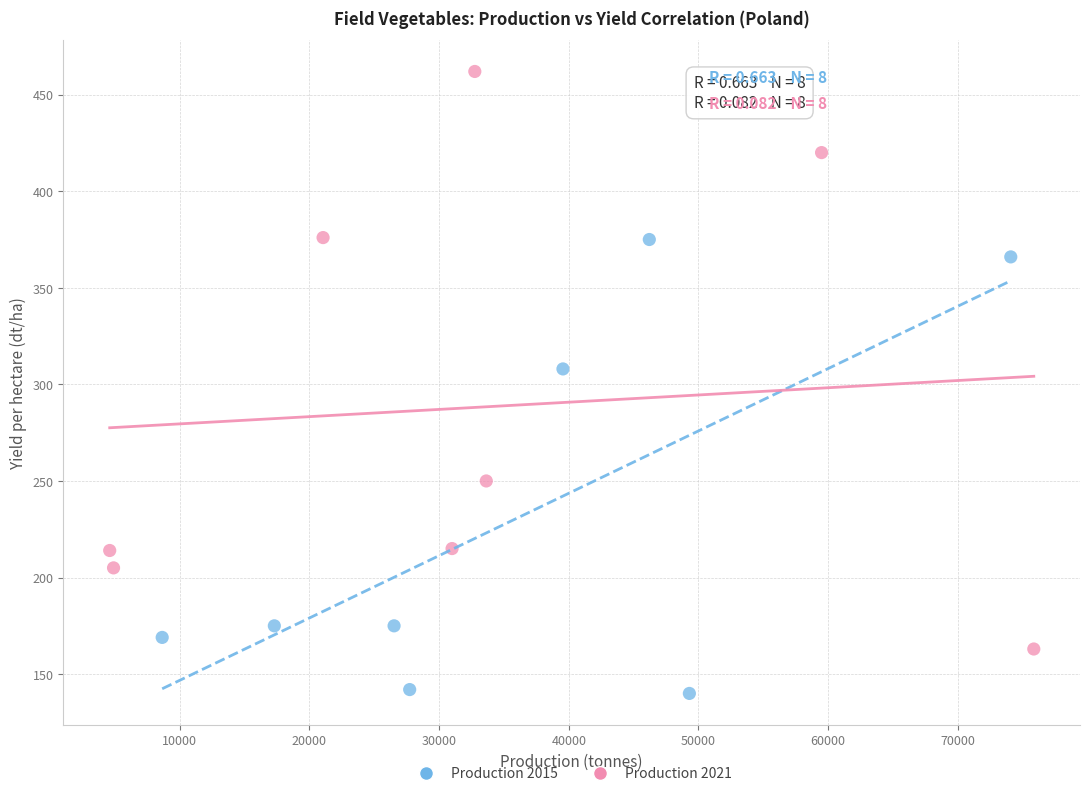

What are all the series names shown in the legend?

Production 2015, Production 2021